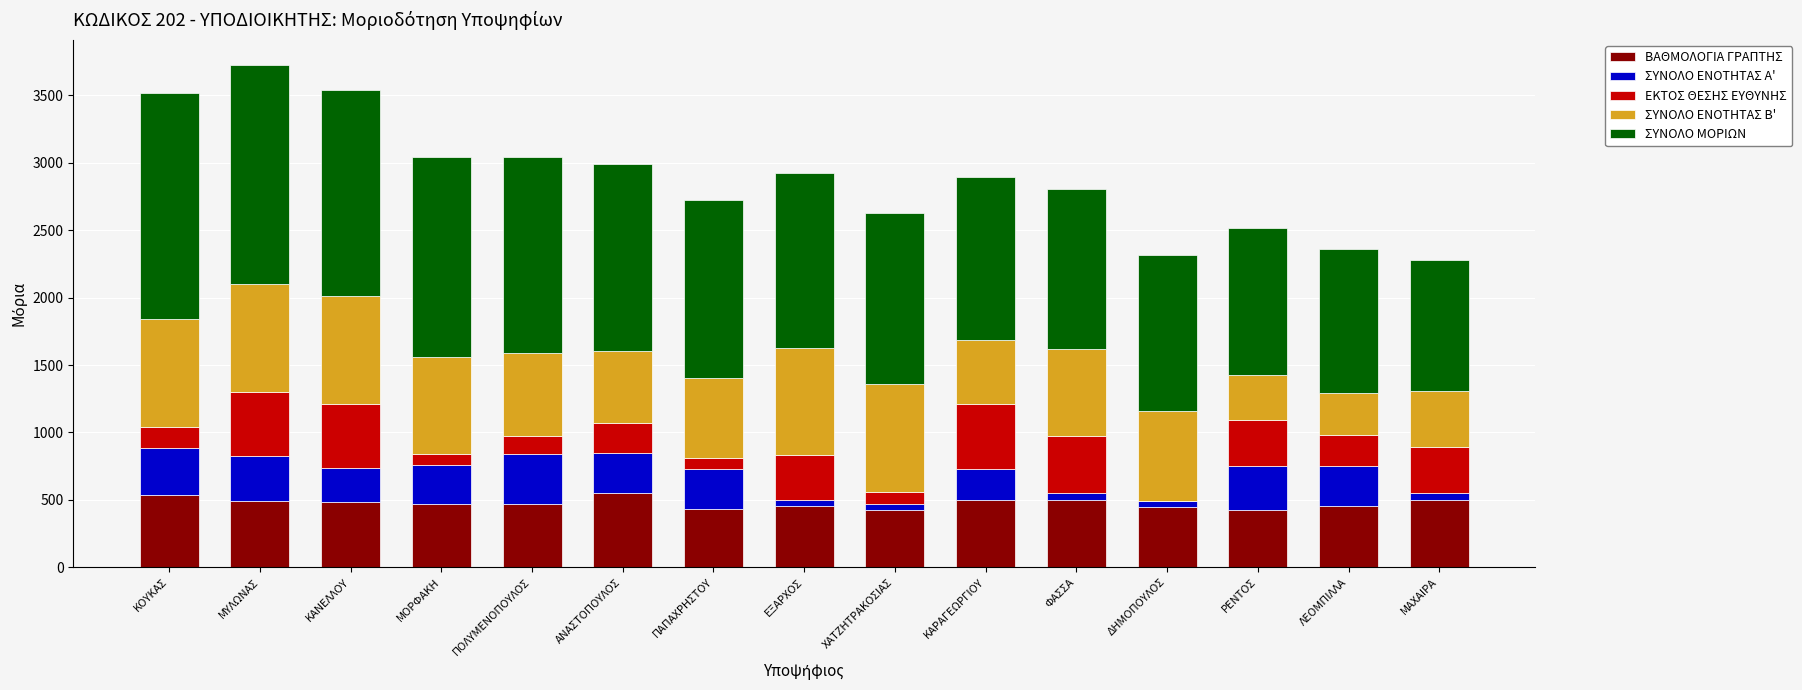

What is the highest value of the ΒΑΘΜΟΛΟΓΙΑ ΓΡΑΠΤΗΣ series?

551.1